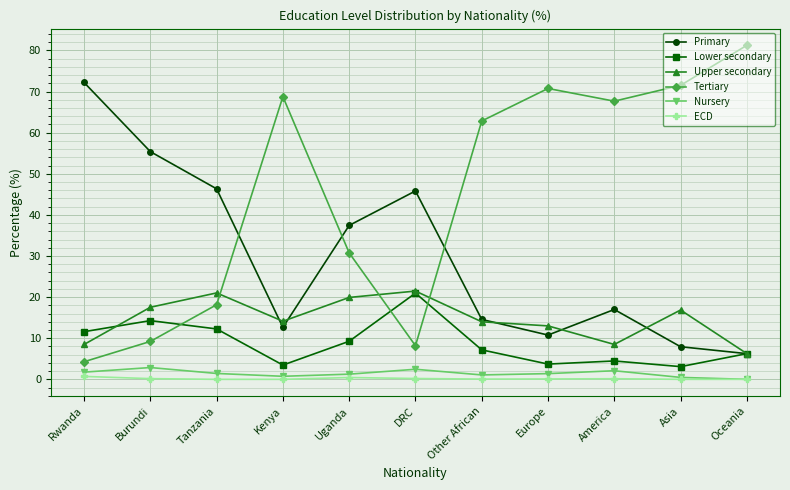

What is the total value across all series at Uganda?

99.1